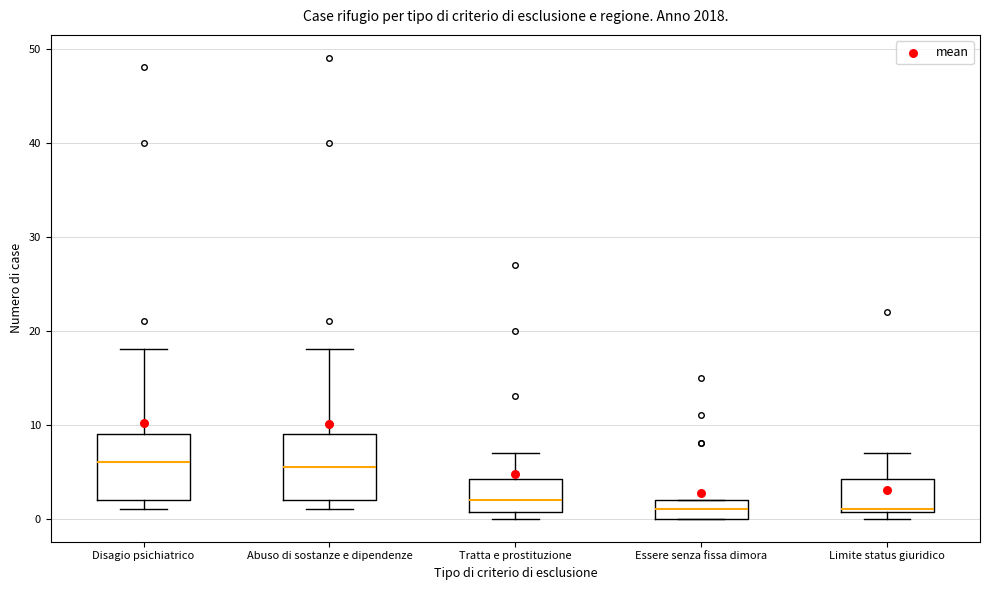

Where is the upper edge of the box for Essere senza fissa dimora on the y-axis? The values are not printed on the chart, so give them approximately, as read against the axis.

2